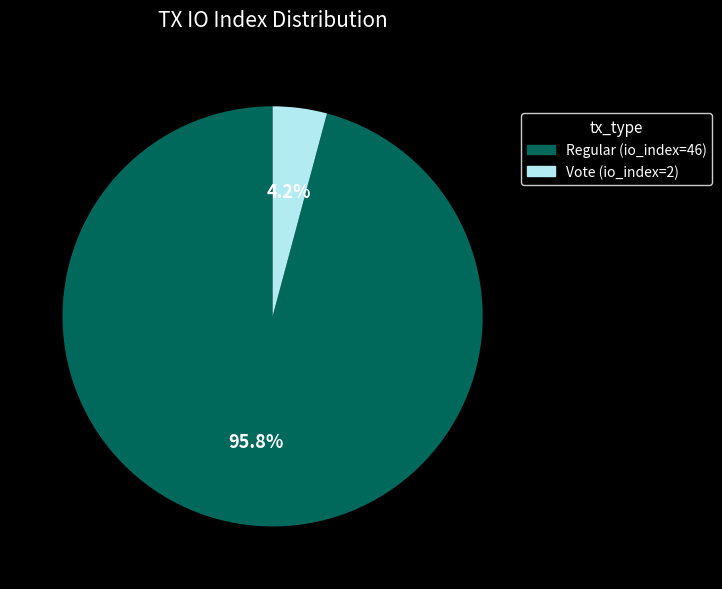

Does Regular (io_index=46) account for over 50% of the chart?

Yes